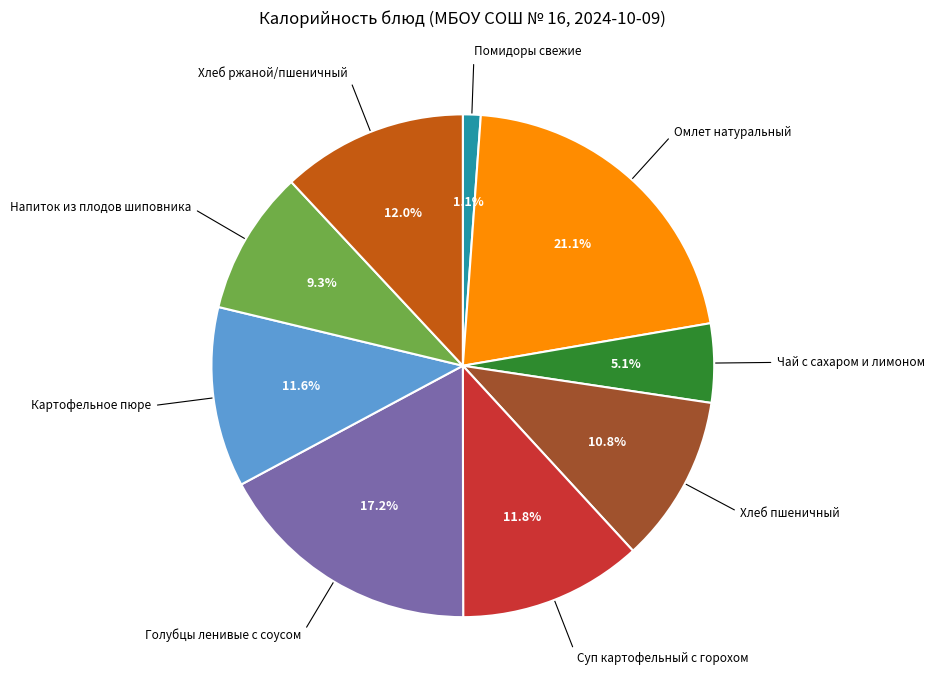

Is there a majority slice in this chart?

No